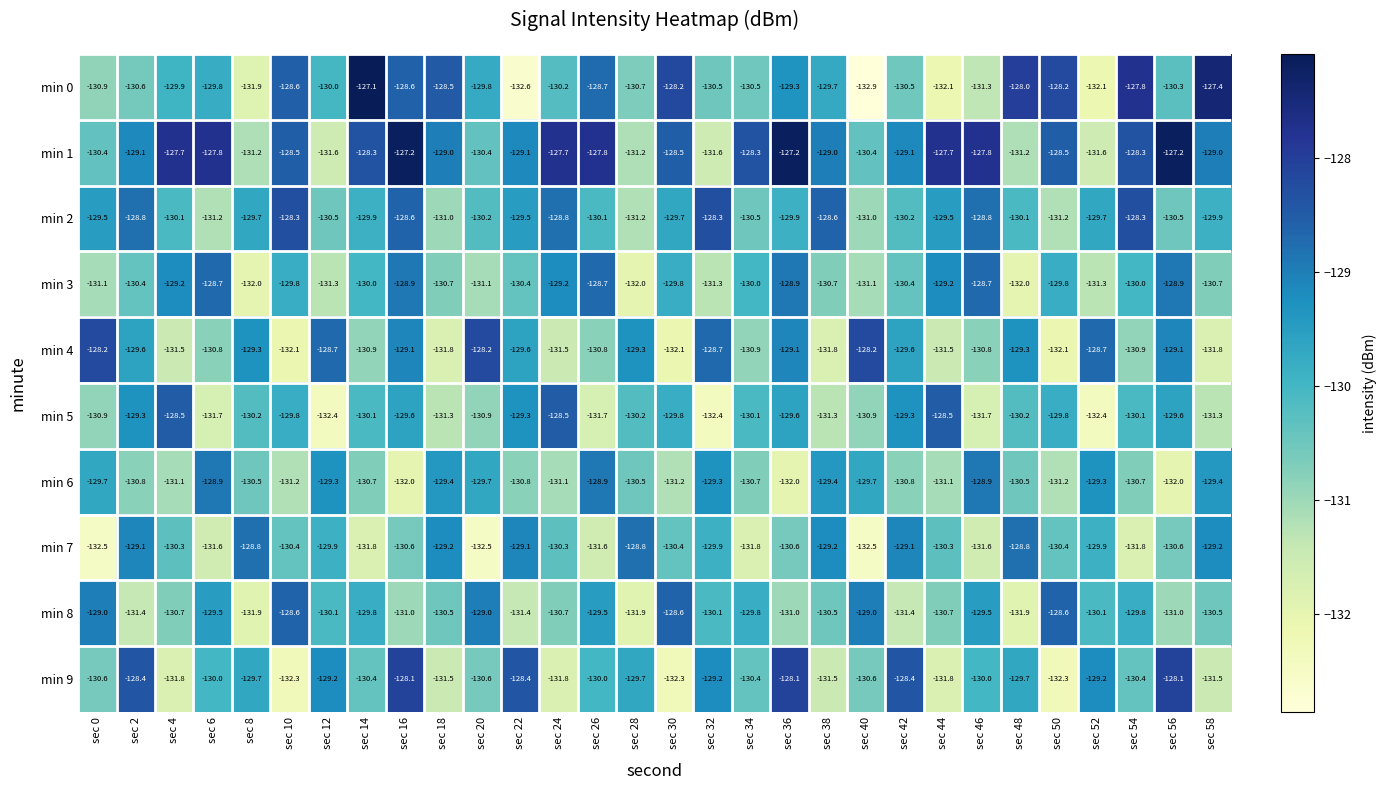

How many data points in min 2 are above -129?

8